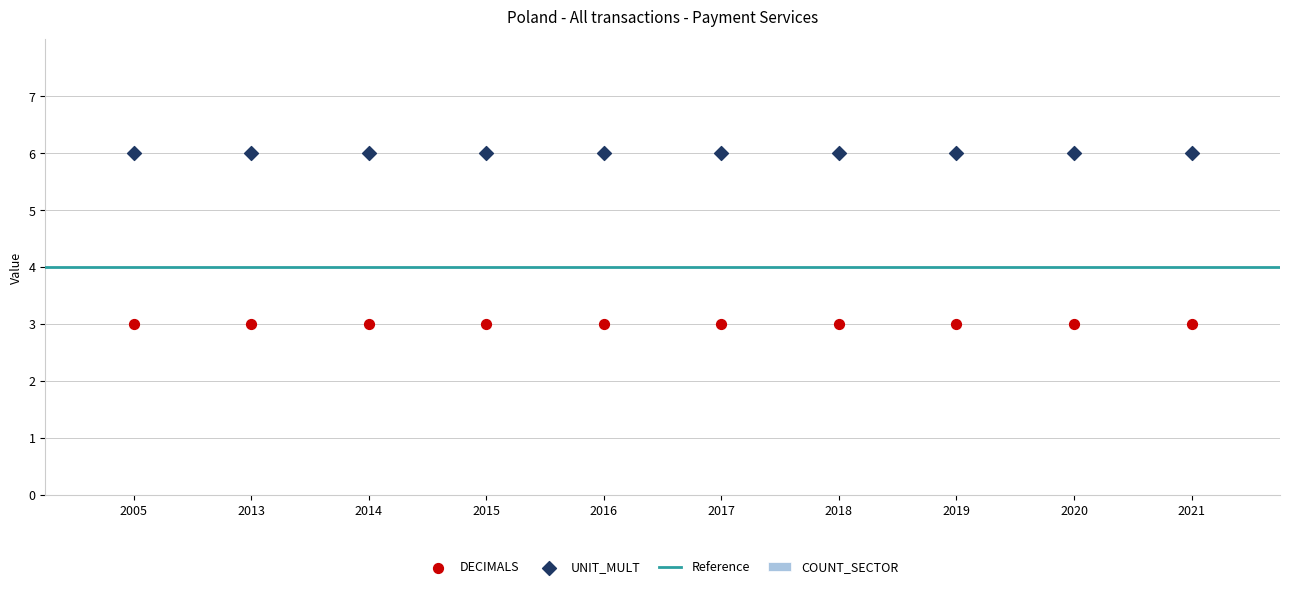

Which series contains the lowest Y value?

DECIMALS